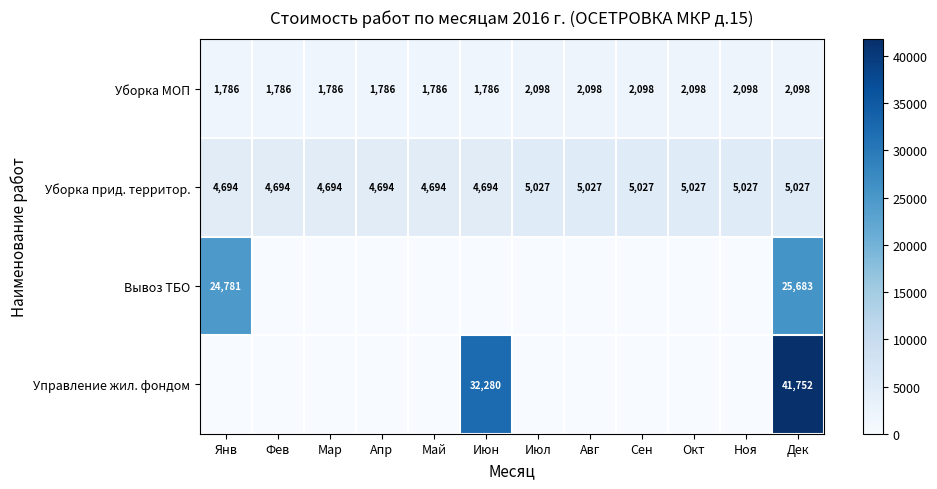

What is the difference between the highest and lowest values at Июн?

32279.7